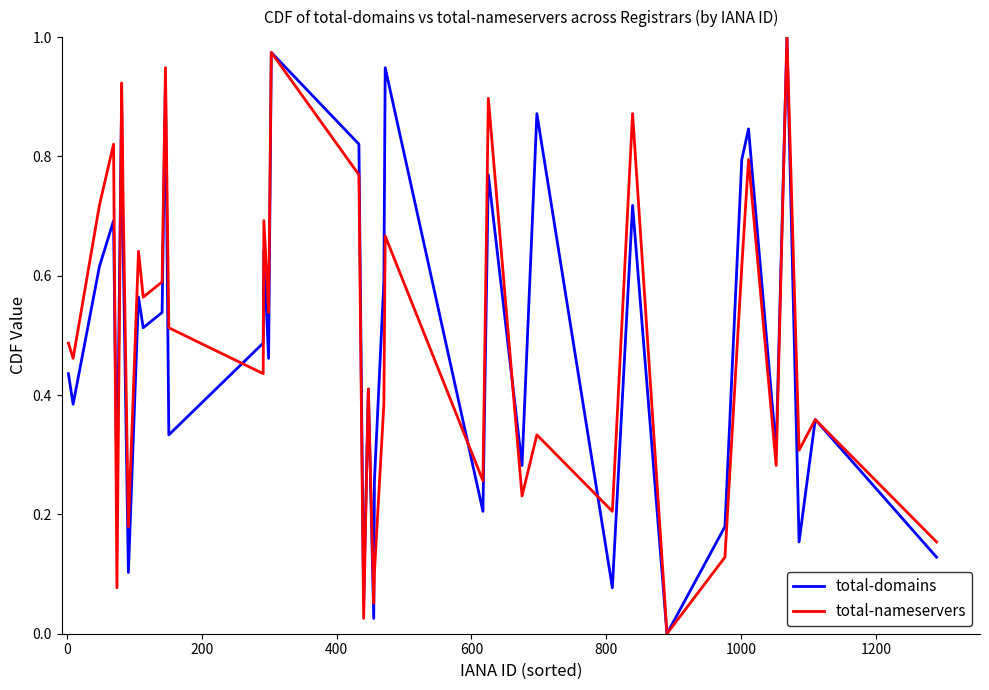

What is the sum of all total-domains values?

20.0